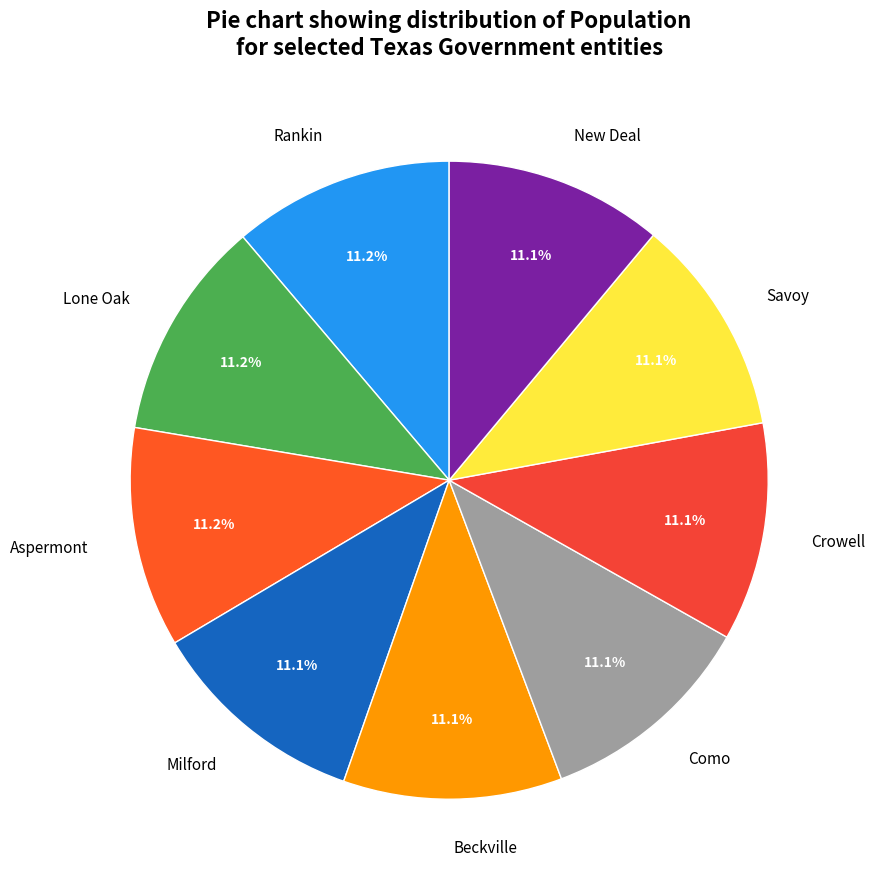

True or false: Beckville accounts for 11% of the total.

True